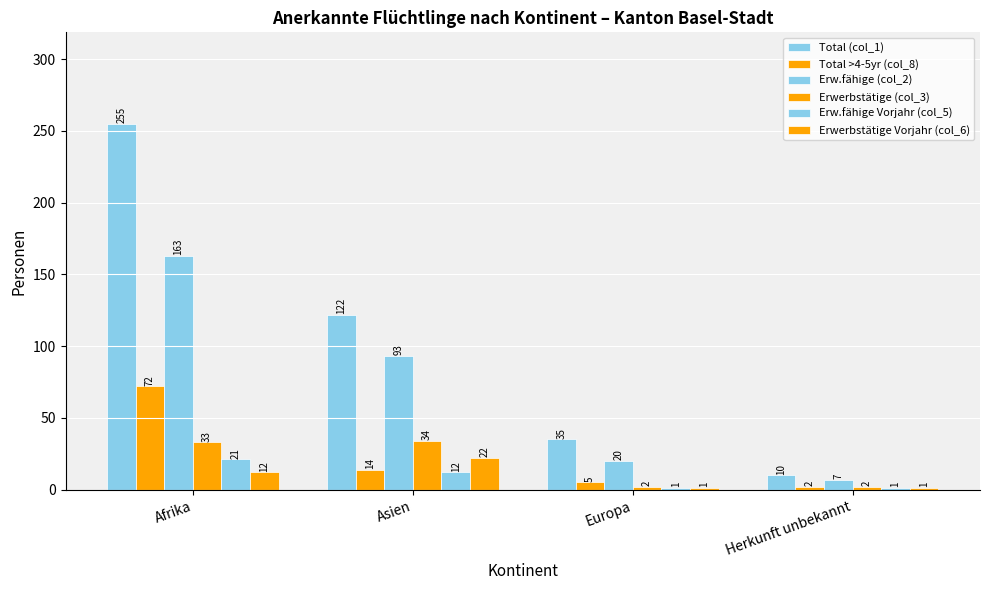

Rank the categories by Total (col_1) value from highest to lowest.

Afrika, Asien, Europa, Herkunft unbekannt